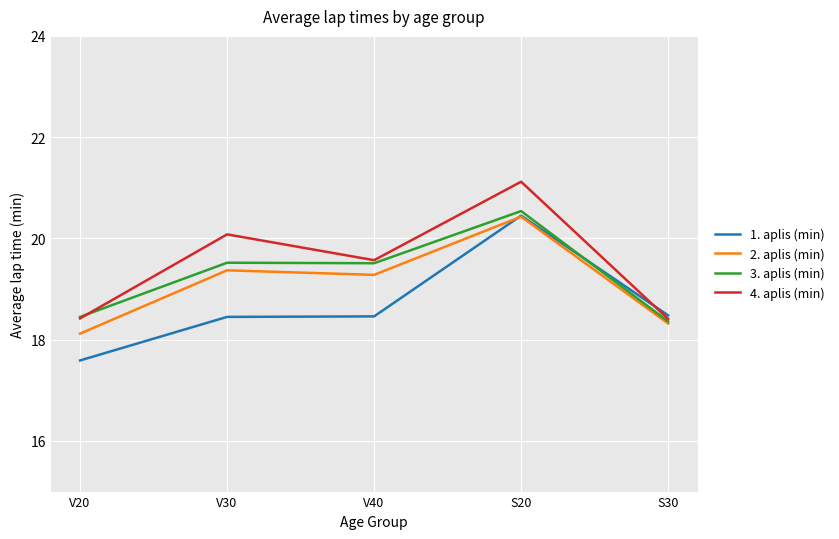

Where does the 3. aplis (min) series first go above 19?

V30